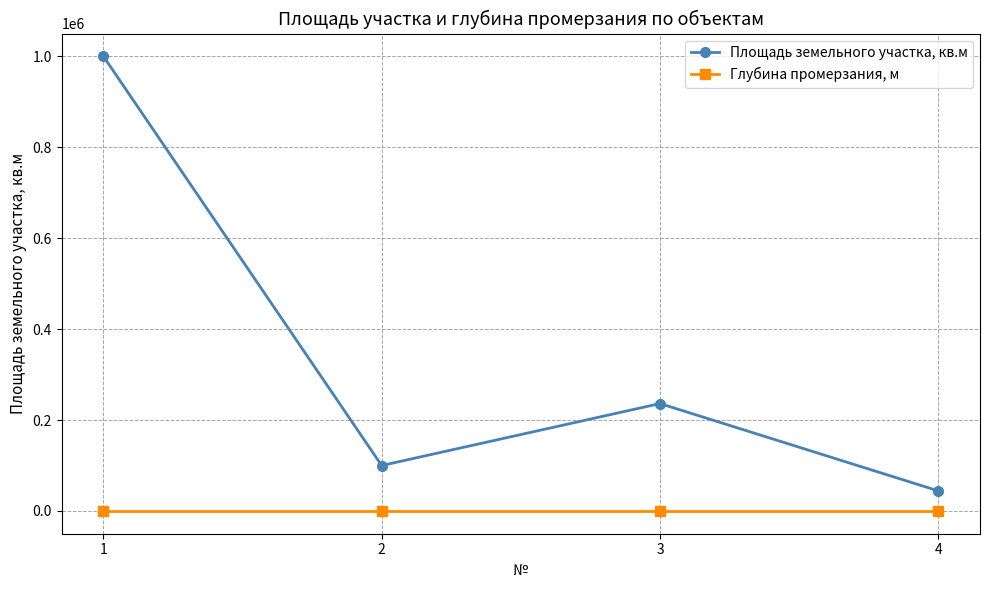

At which label does Площадь земельного участка, кв.м first exceed 236267?

1